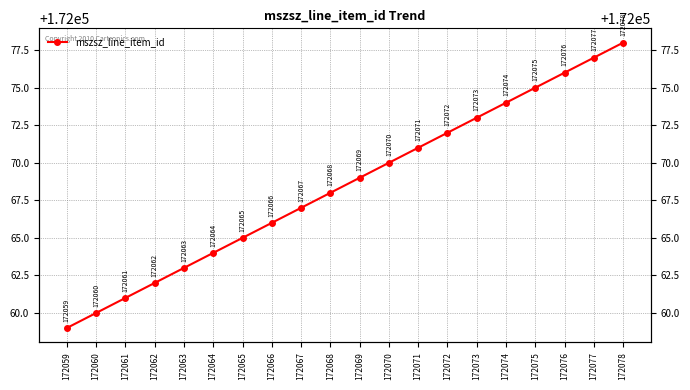

At which label is the value closest to 172068?

172068